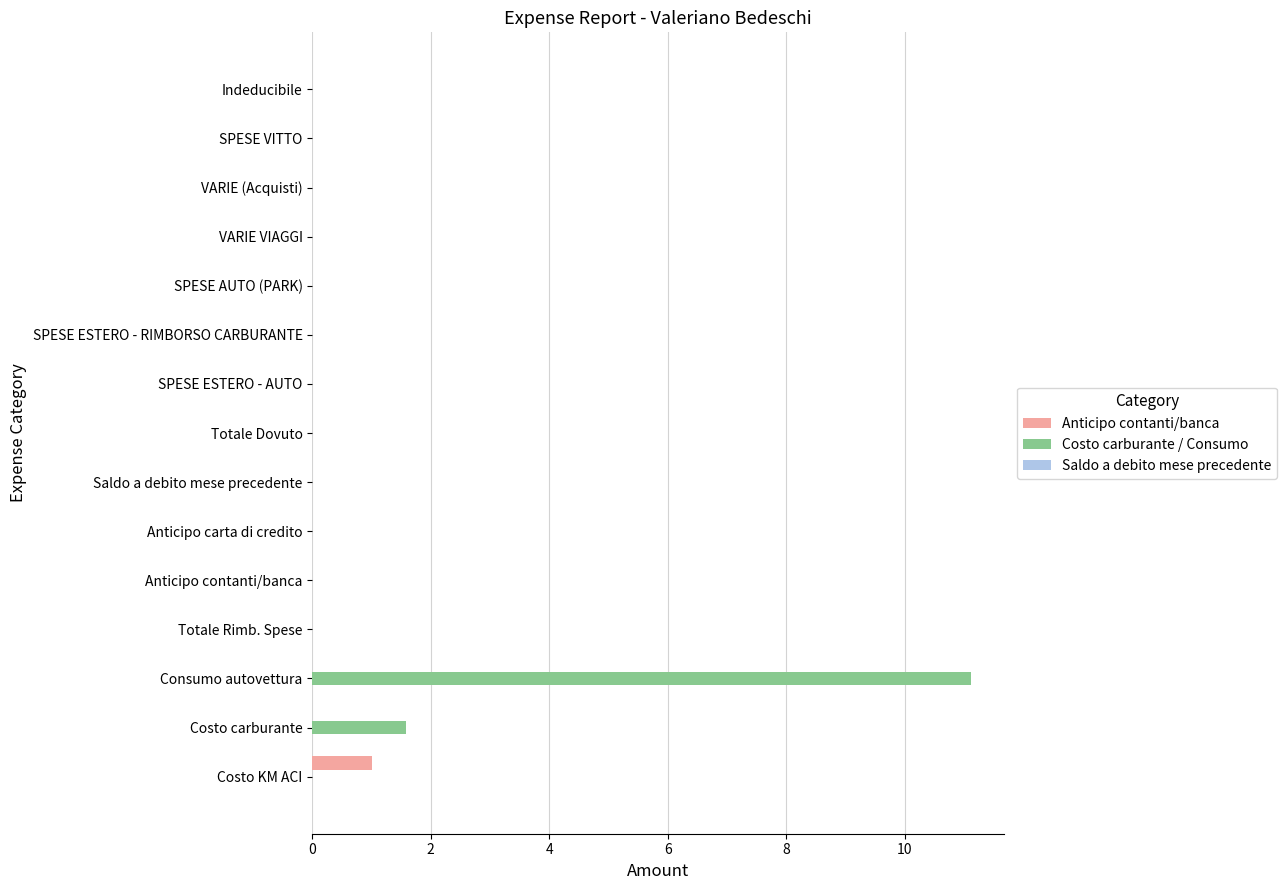

What is the sum of all Costo carburante / Consumo values?

12.7